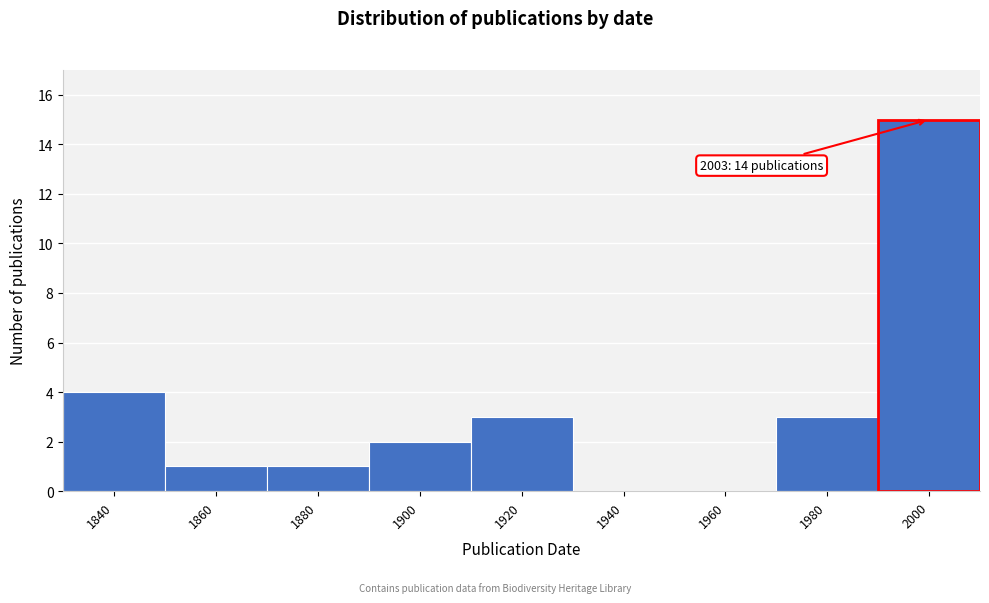

Reading left to right, extract all data points from this chart.

1840=4	1860=1	1880=1	1900=2	1920=3	1940=0	1960=0	1980=3	2000=15